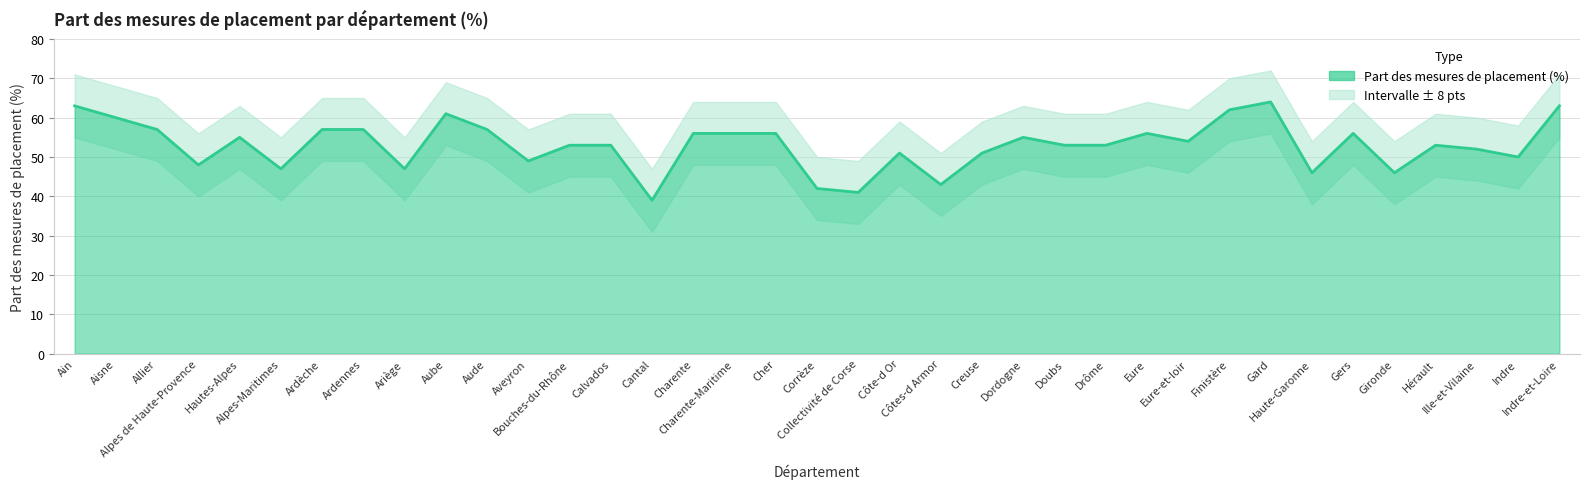

Read the value at Creuse, to the nearest 10.

50